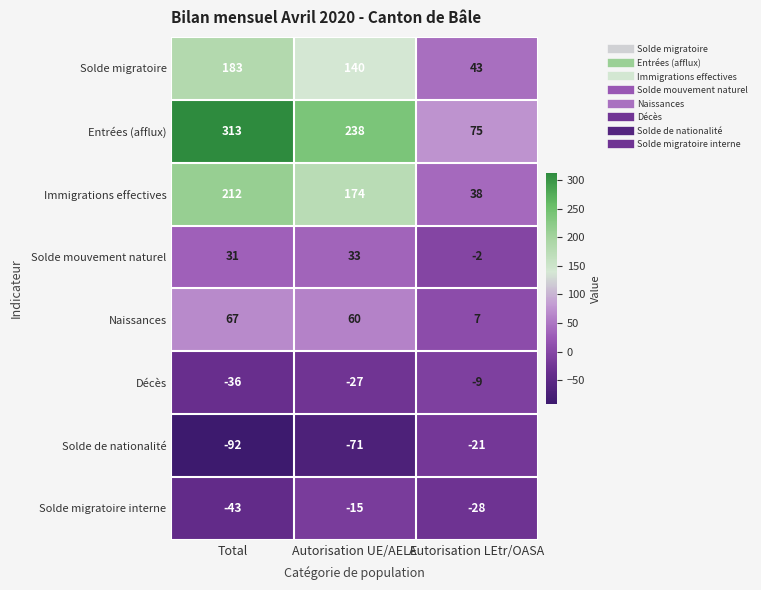

What is the difference between the highest and lowest values at Autorisation UE/AELE?

309